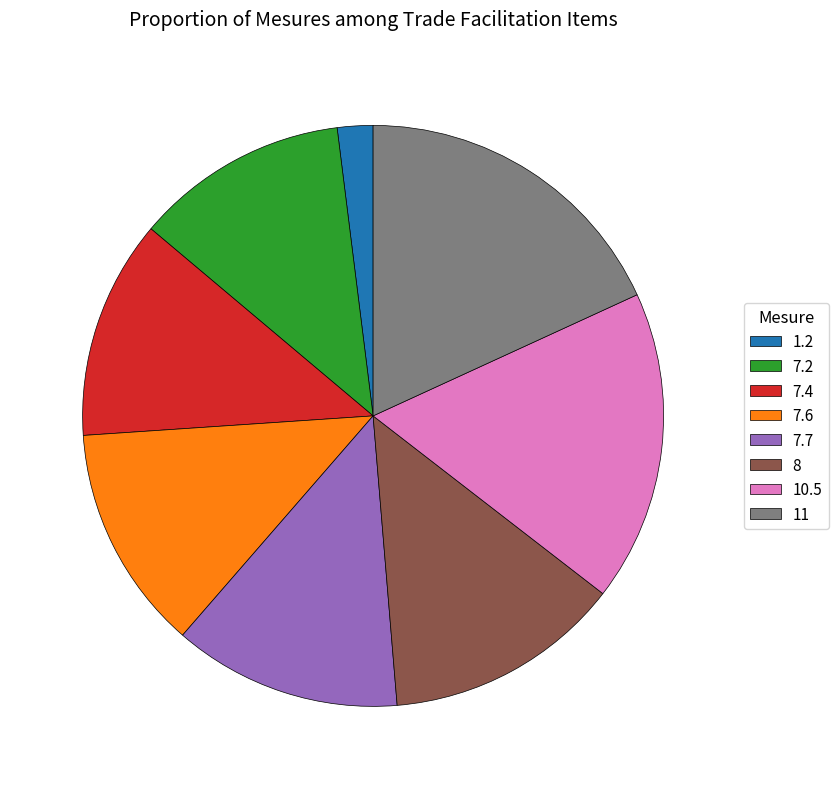

What is the ratio of the value at 7.7 to the value at 1.2?

6.4